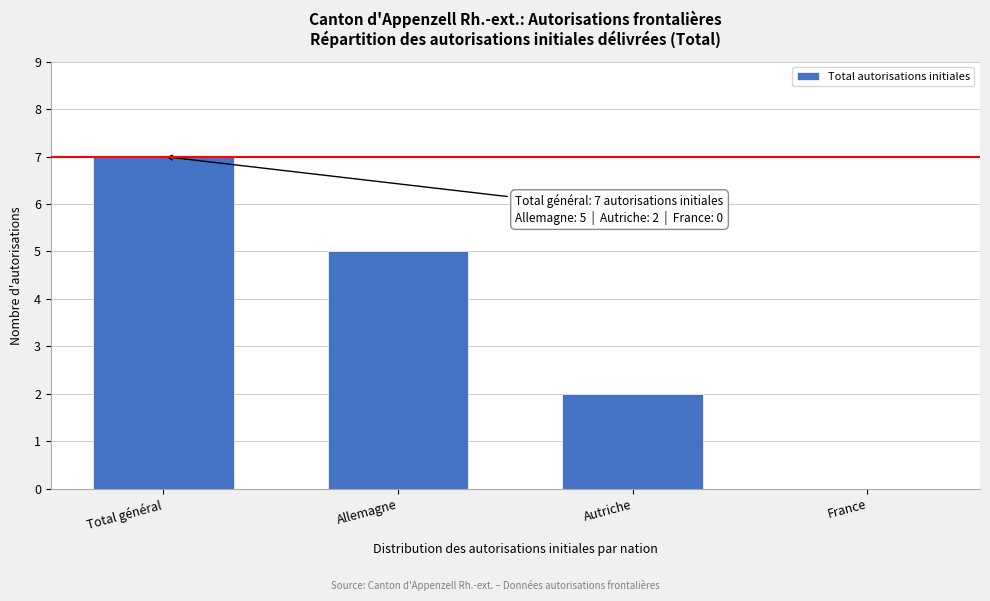

Reading left to right, what are all the values shown in this chart?

Total général=7	Allemagne=5	Autriche=2	France=0